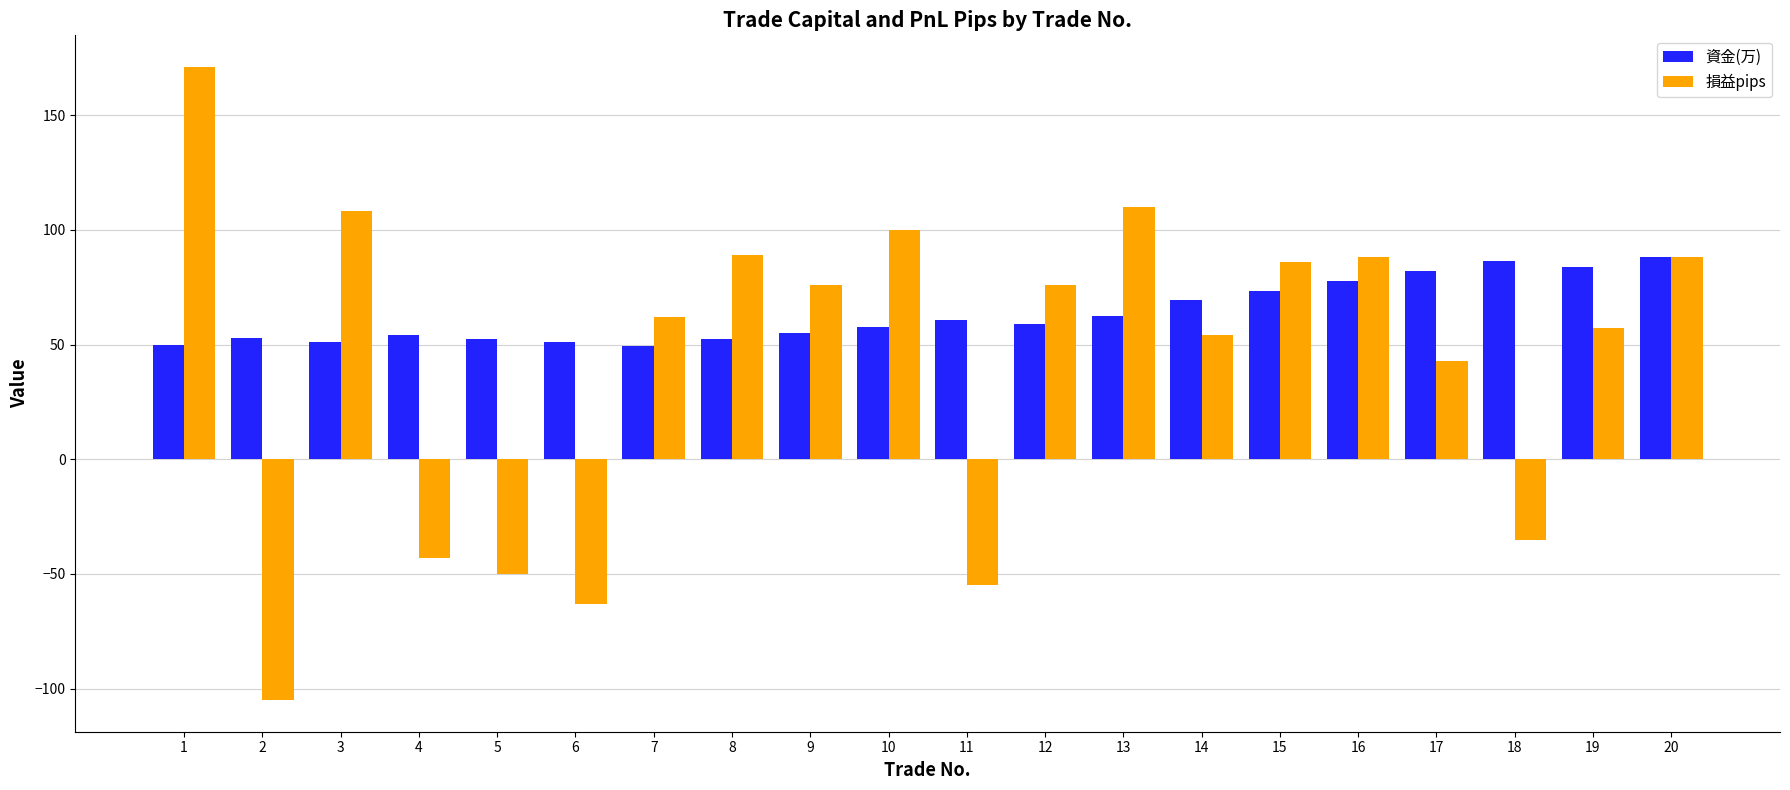

How many data points in 損益pips are less than 76?

10